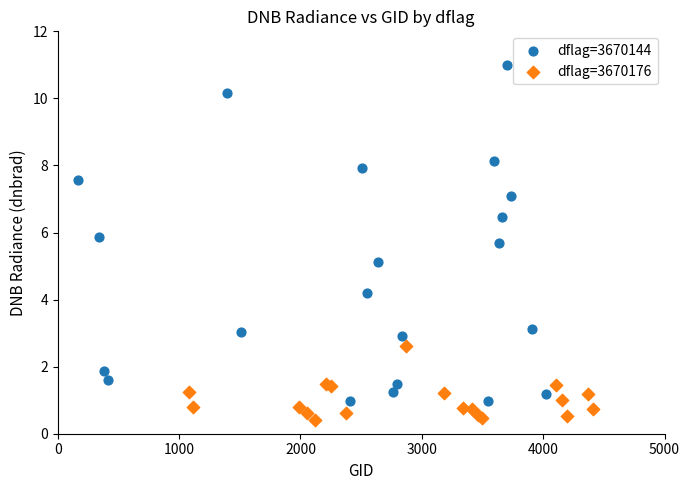

Which series reaches the minimum Y coordinate?

dflag=3670176